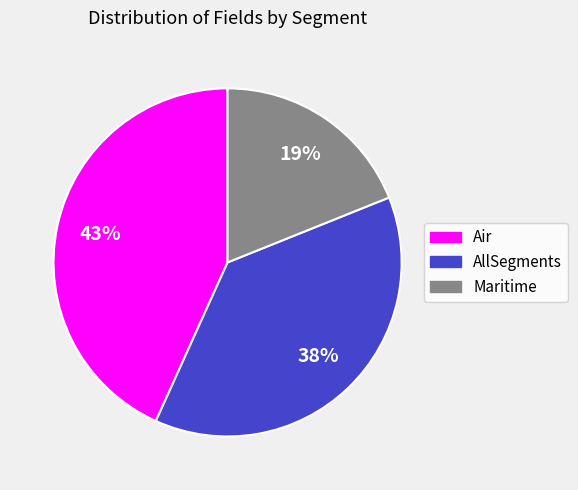

Is there a majority slice in this chart?

No